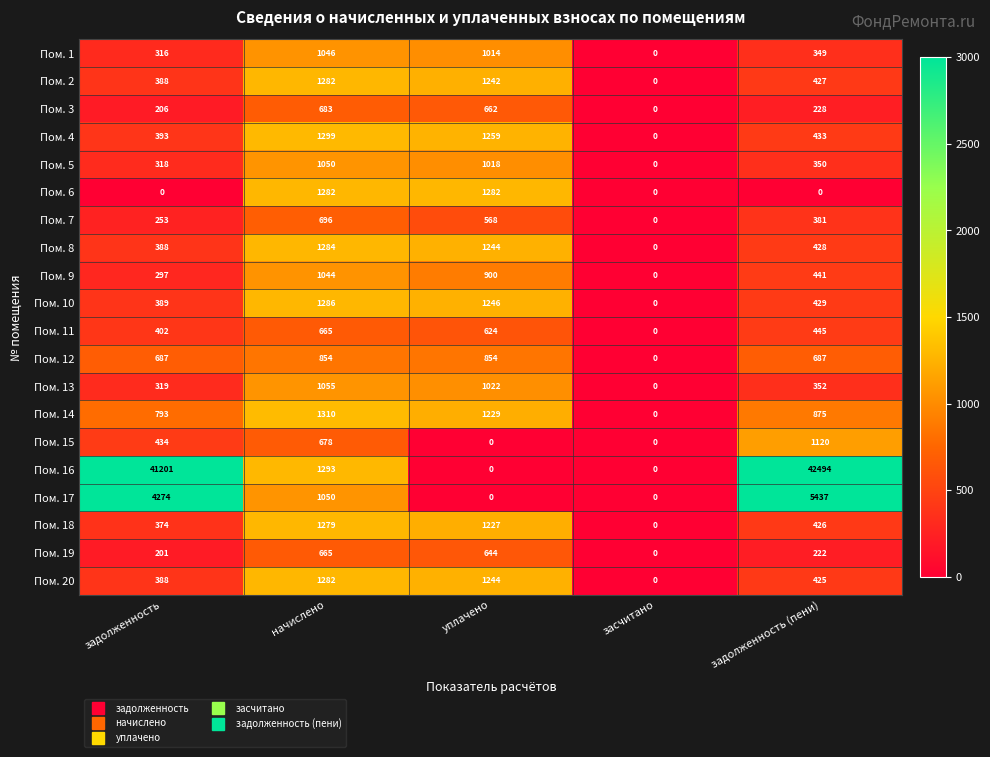

What is the sum of all Пом. 19 values?

1732